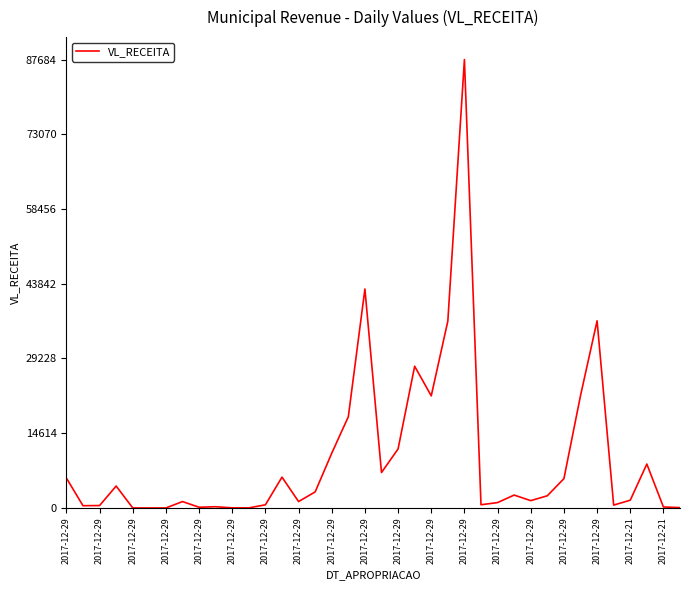

What is the difference between the maximum and minimum values?

87684